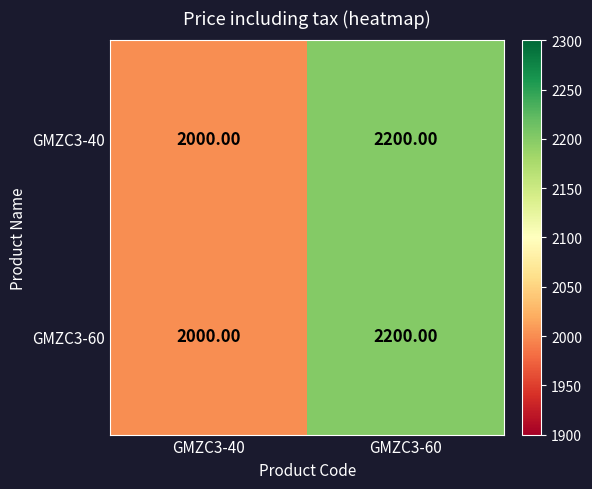

At which category is the sum across all series the highest?

GMZC3-60